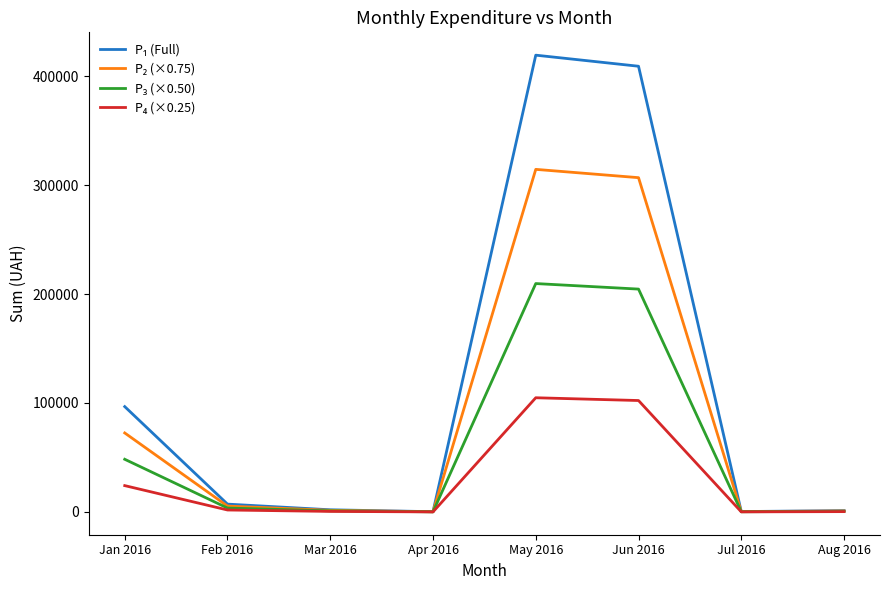

What is the difference between the highest and lowest values at Jan 2016?

72505.6